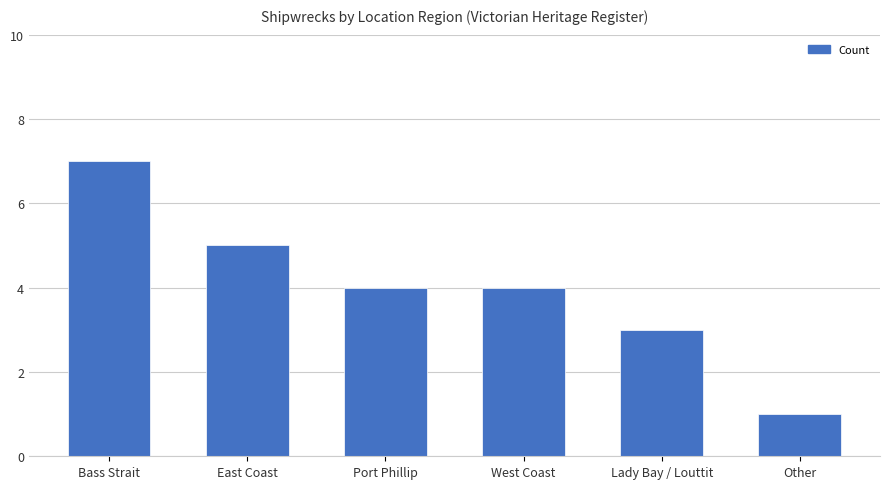

Are the bars grouped side by side (vs. stacked)?

No